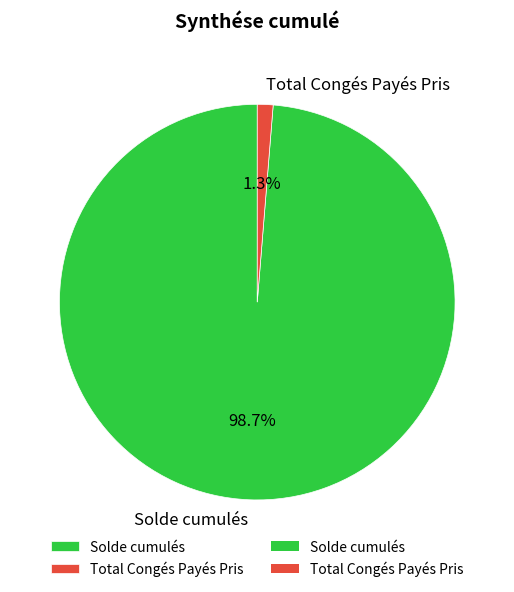

Is it true that Total Congés Payés Pris is 1% of the pie?

True